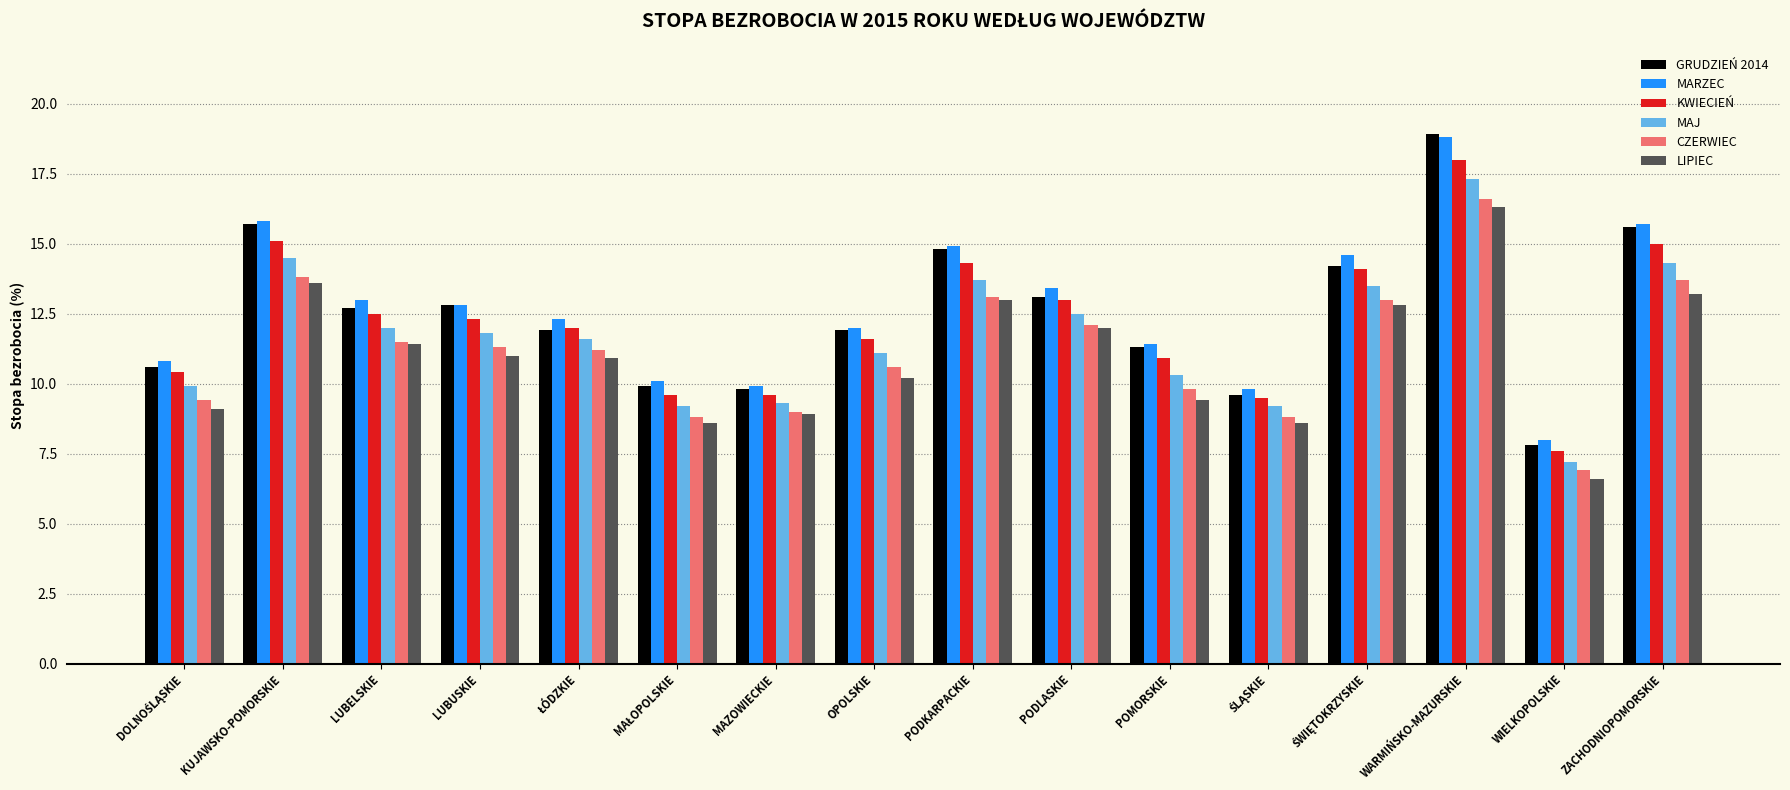

What is the sum of all LIPIEC values?

175.6